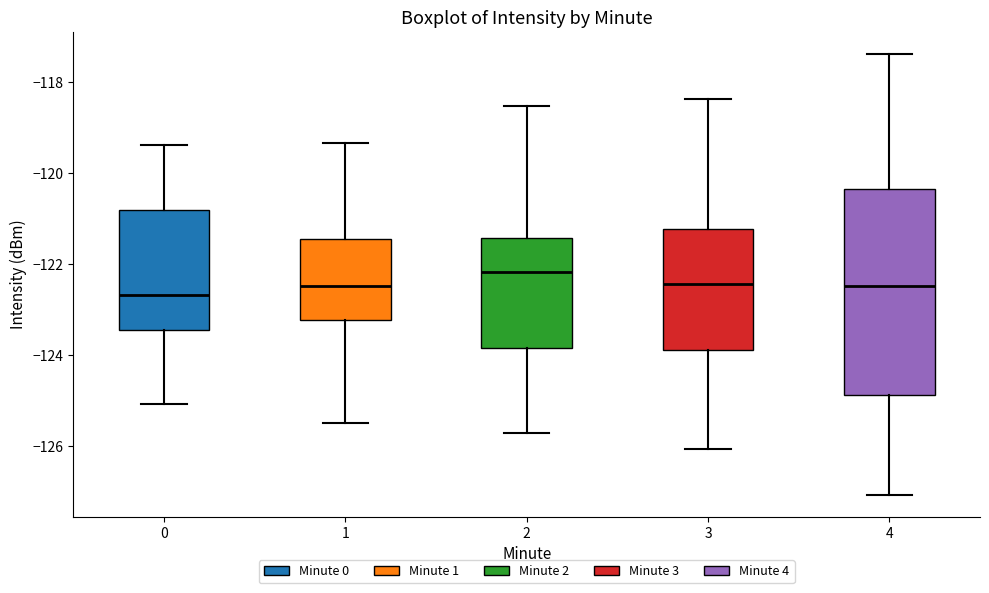

Reading left to right, transcribe this box plot: for each box, give where its median line is, the range the box spans, and where its two whiskers end, as read against the y-axis. The values are not printed on the chart, so give them approximately, as read against the axis.

0: median -122.6, box -123.4 to -120.8, whiskers -125.0 to -119.4
1: median -122.4, box -123.2 to -121.4, whiskers -125.6 to -119.4
2: median -122.2, box -123.8 to -121.4, whiskers -125.8 to -118.6
3: median -122.4, box -123.8 to -121.2, whiskers -126.0 to -118.4
4: median -122.4, box -124.8 to -120.4, whiskers -127.0 to -117.4